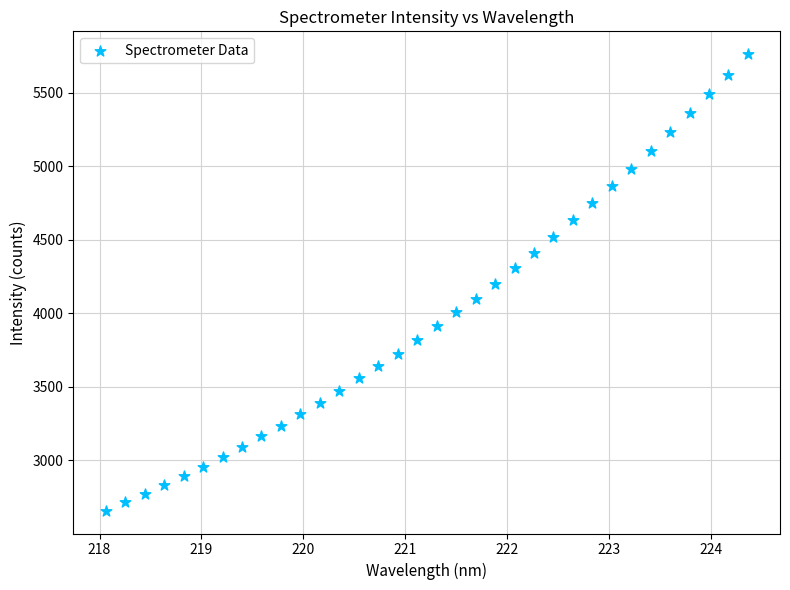

What is the range of X values (max minus min)?

6.3